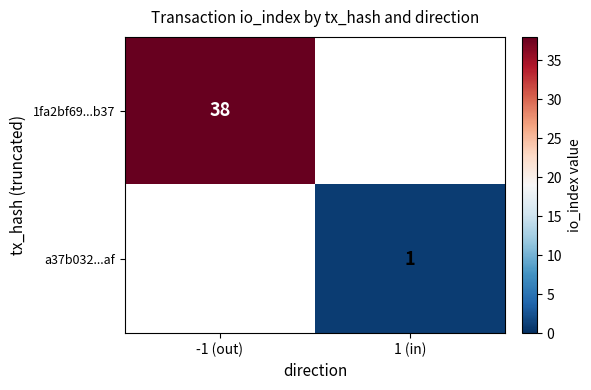

The 1fa2bf69...b37 series shows 38 at -1 (out). True or false?

True